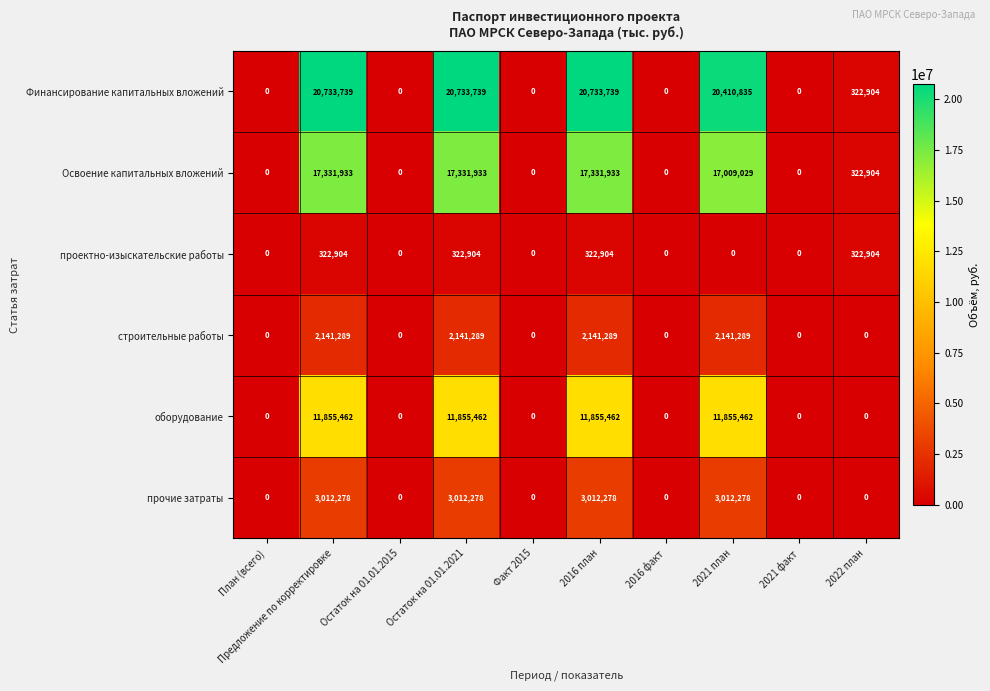

Where does the Финансирование капитальных вложений series first go above 322904?

Предложение по корректировке